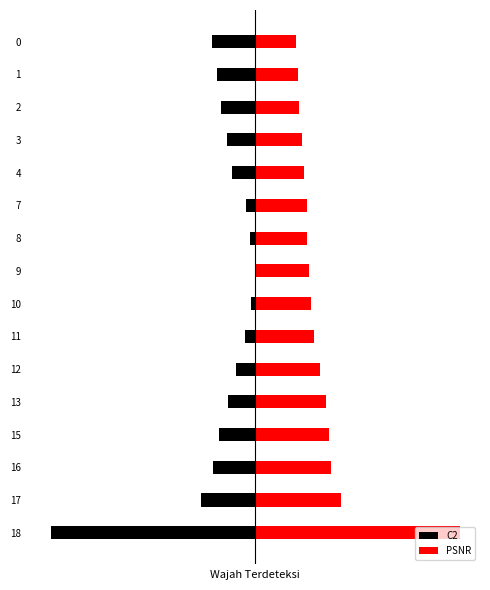

What are all the series names shown in the legend?

C2, PSNR